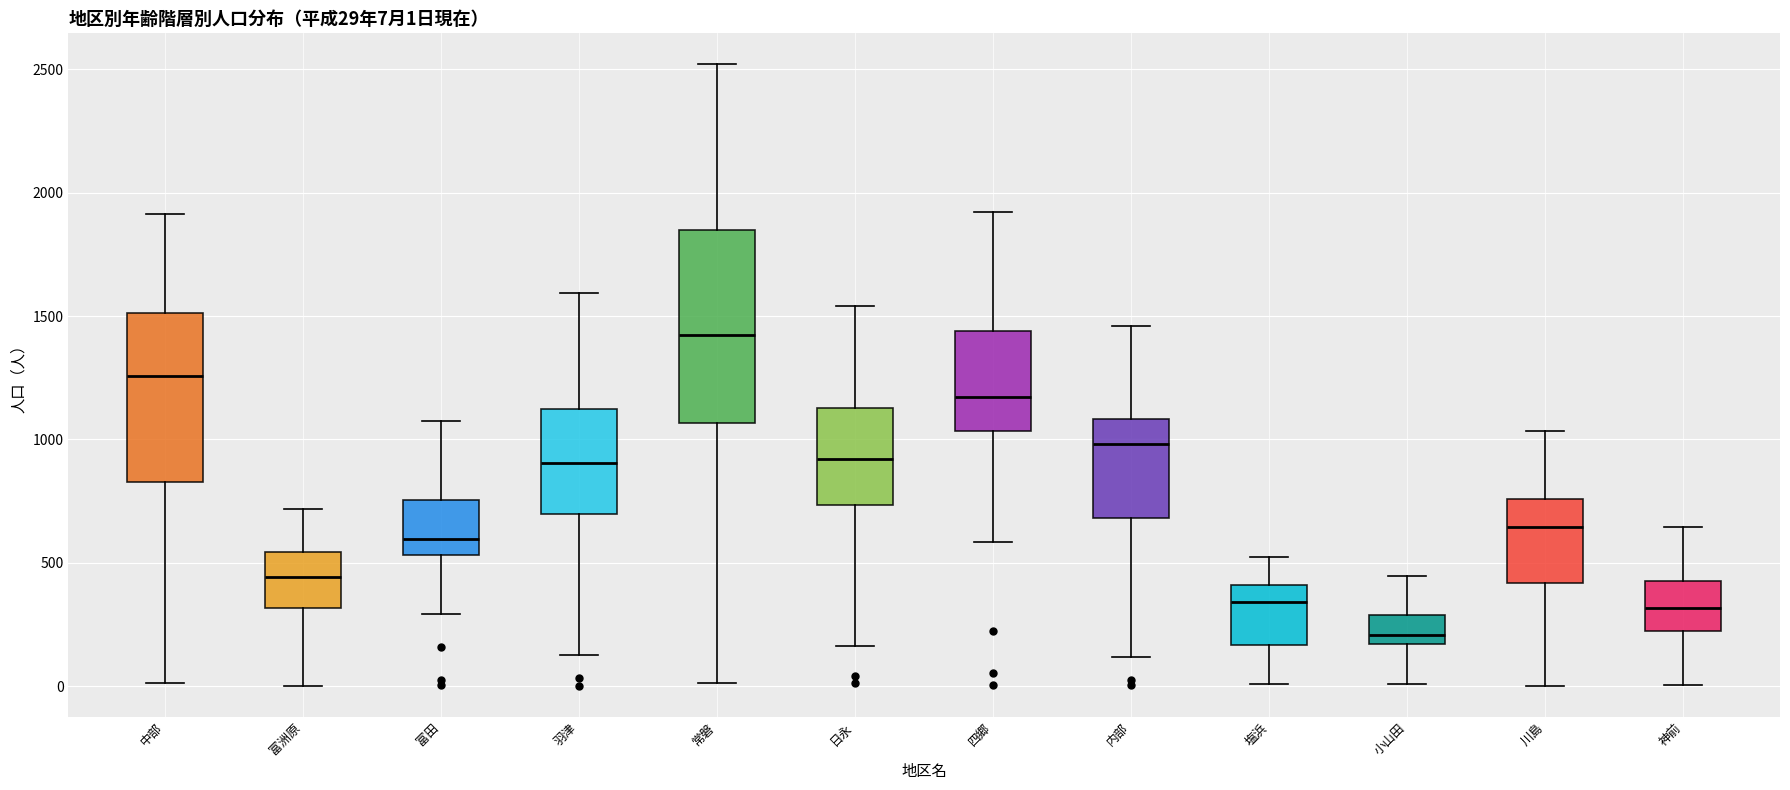

Which box has the highest median line?

常磐